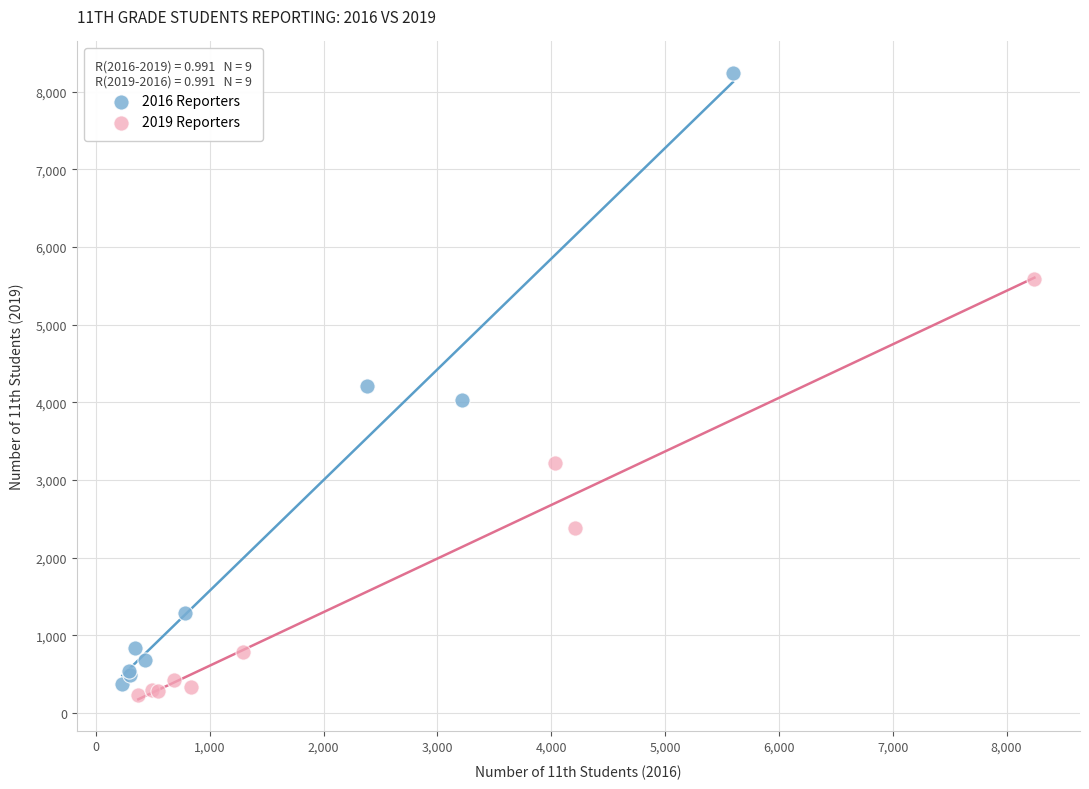

Which series has the widest spread of Y values?

2016 Reporters